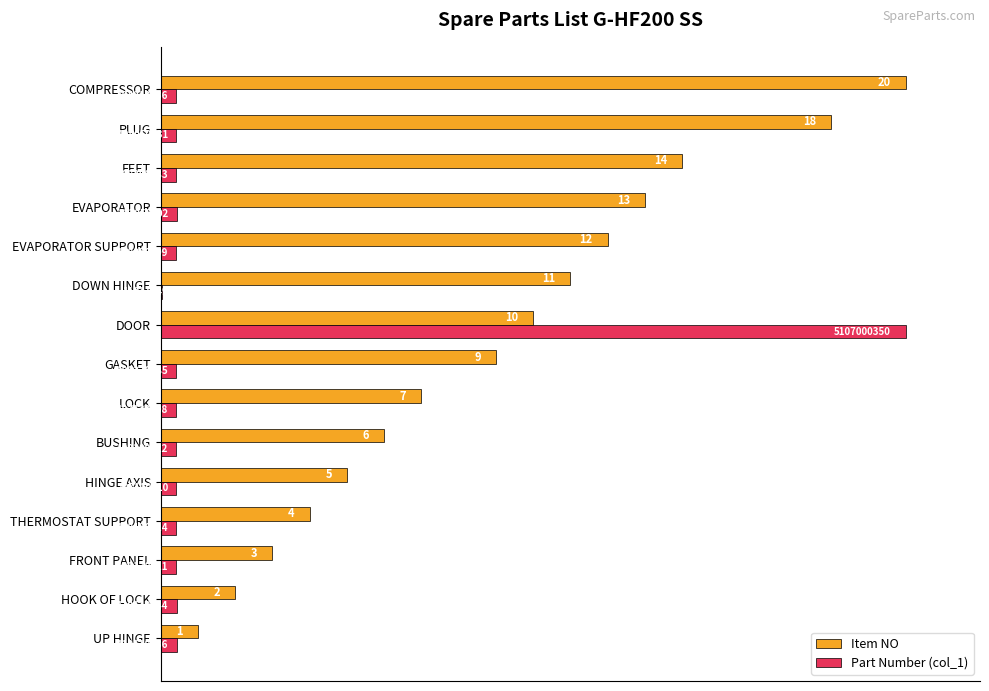

What are all the series names shown in the legend?

Item NO, Part Number (col_1)